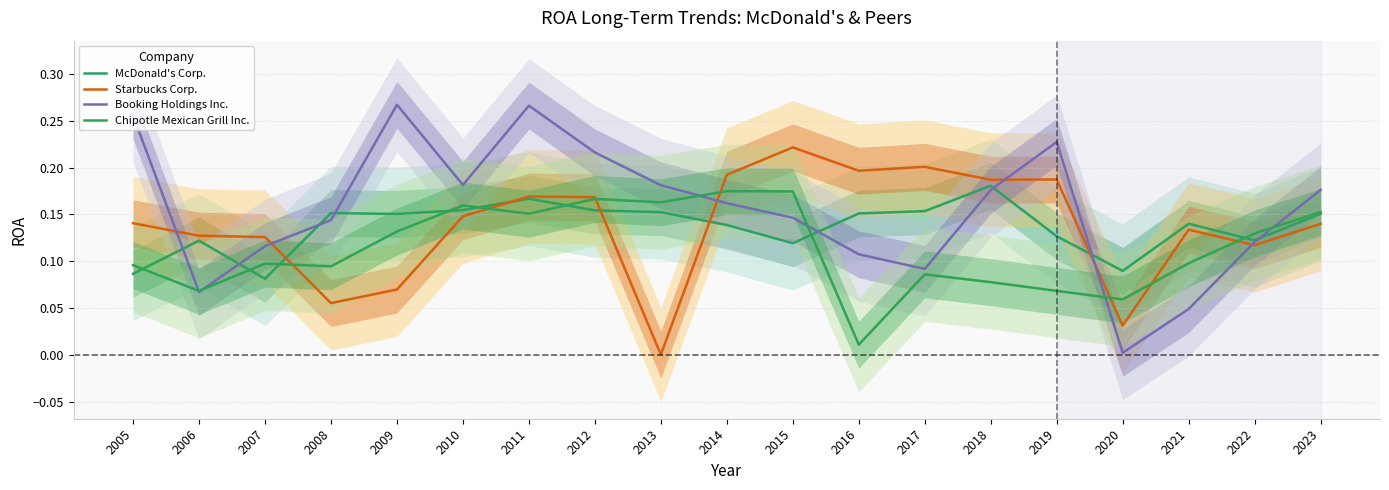

How many intersections are there between McDonald's Corp. and Booking Holdings Inc.?

8